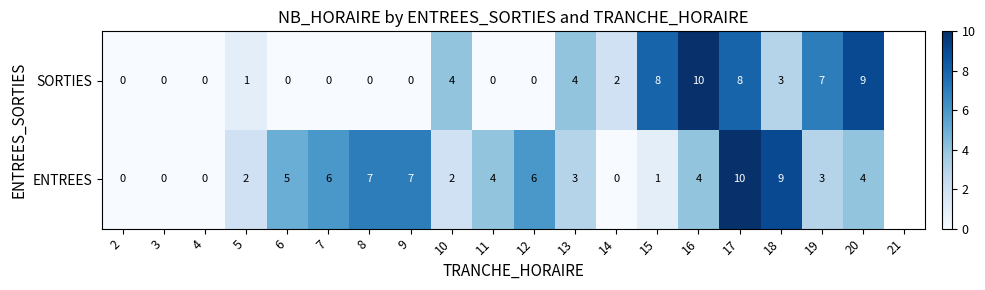

The value of ENTREES at 14 is 7. True or false?

False